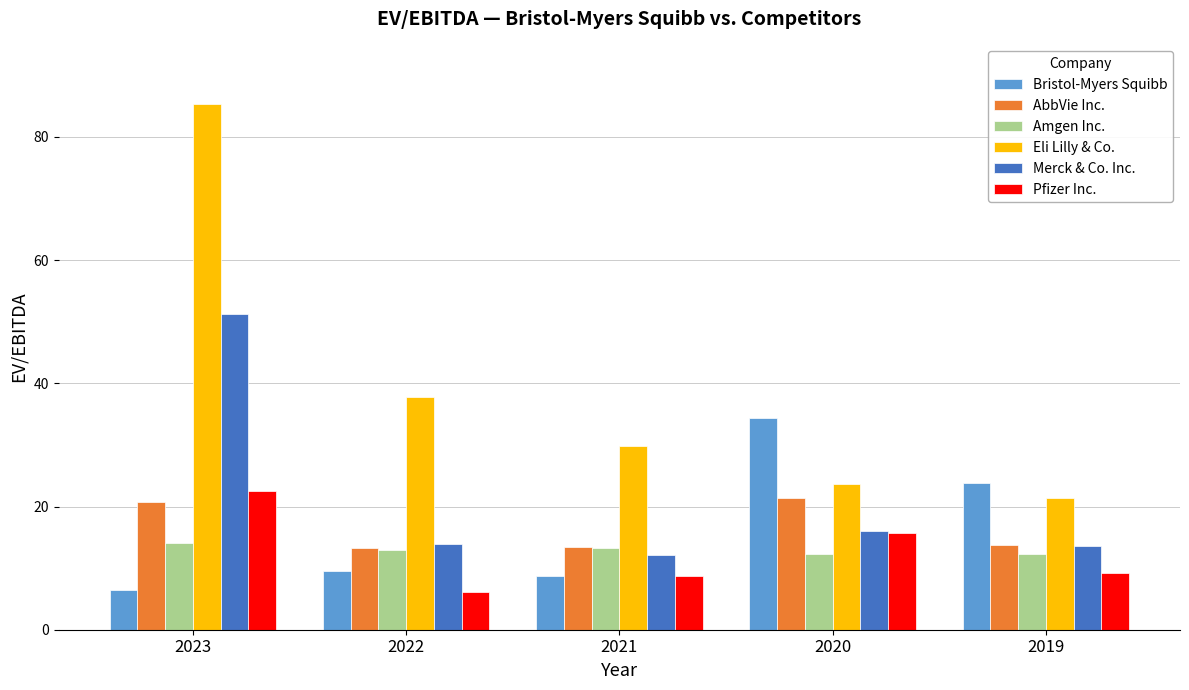

Which series has the largest range (max minus min)?

Eli Lilly & Co.